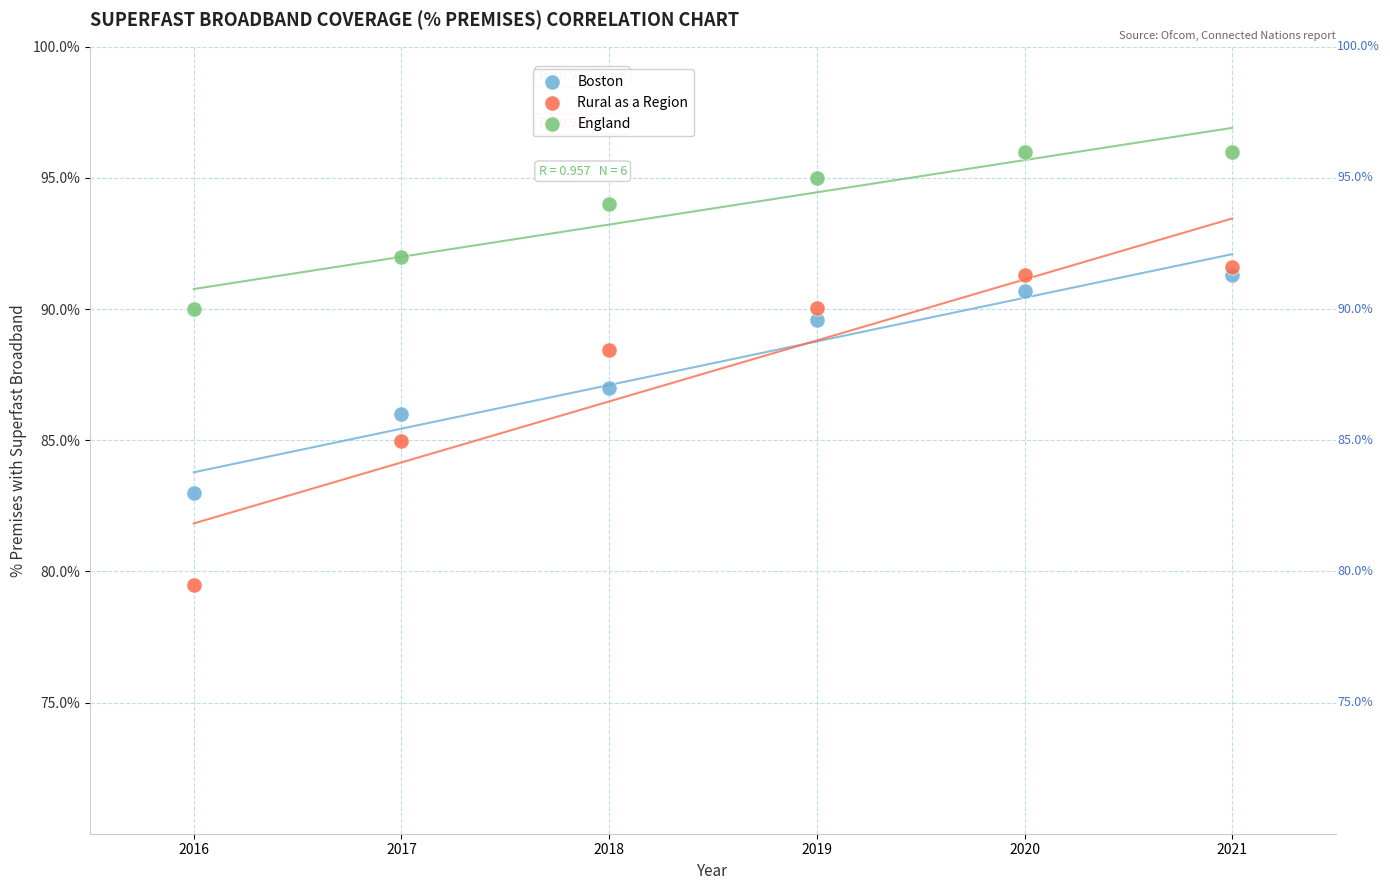

What are all the series names shown in the legend?

Boston, Rural as a Region, England